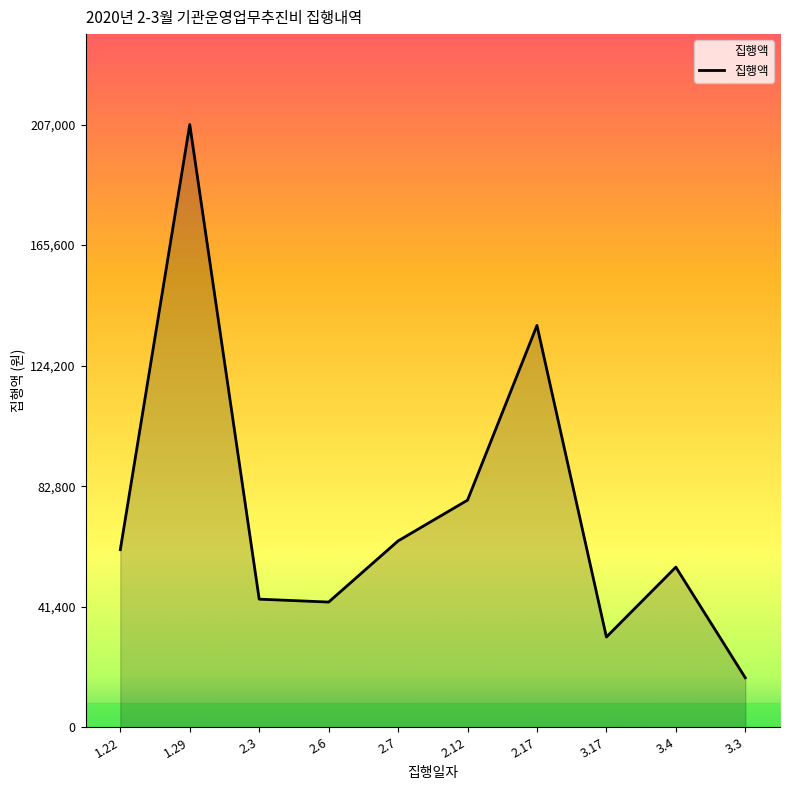

What is the difference between the maximum and second lowest values?

176000